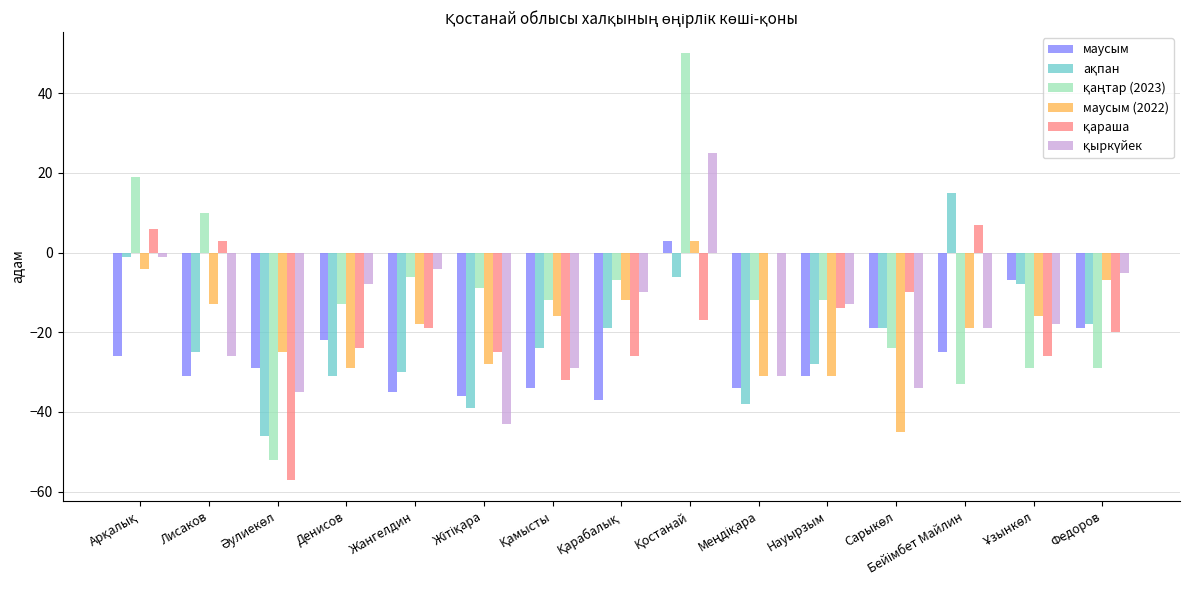

What is the spread (max minus min) of values at Лисаков?

41